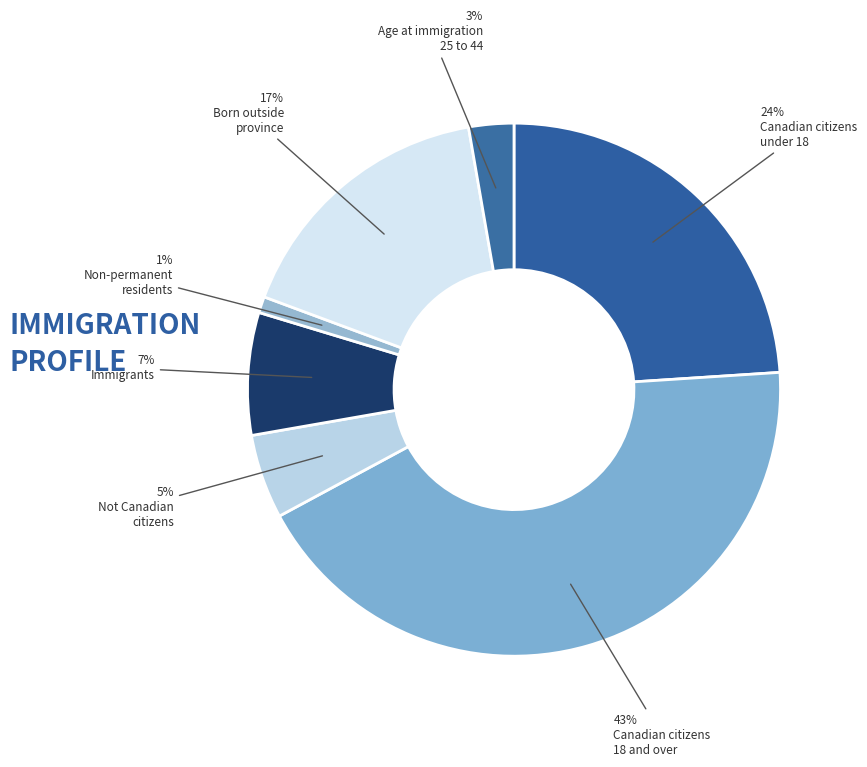

Count the number of slices in the pie.

7